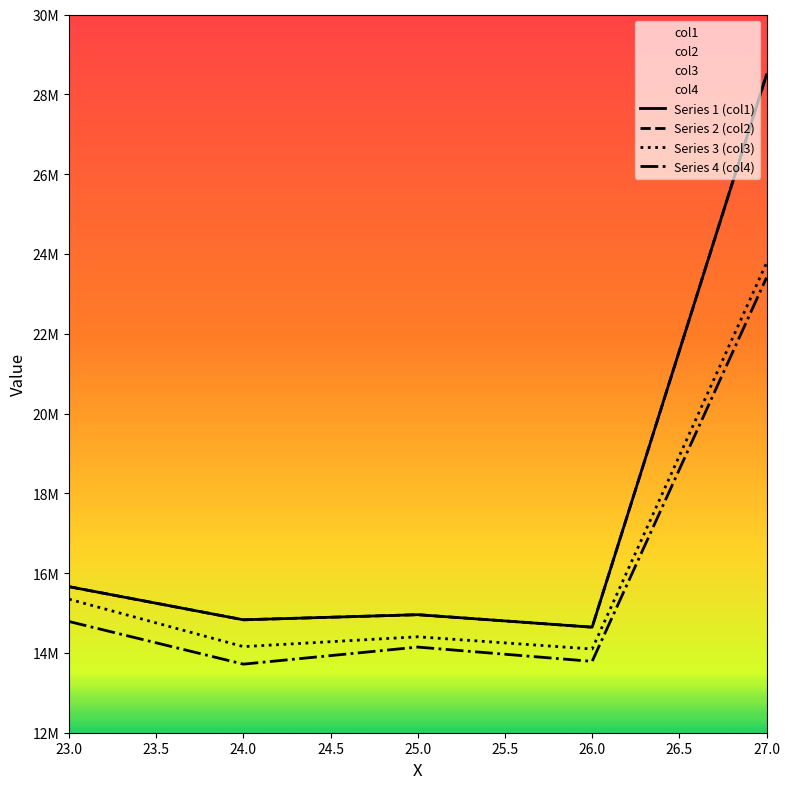

What is the difference between the Series 3 (col3) values at 24.0 and 25.0?

246621